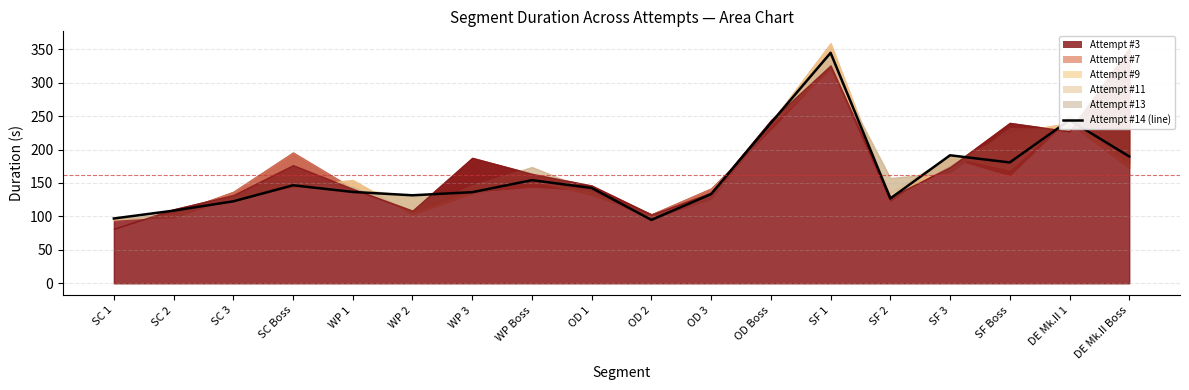

The chart shows a value of 90.9 at WP 3. True or false?

False